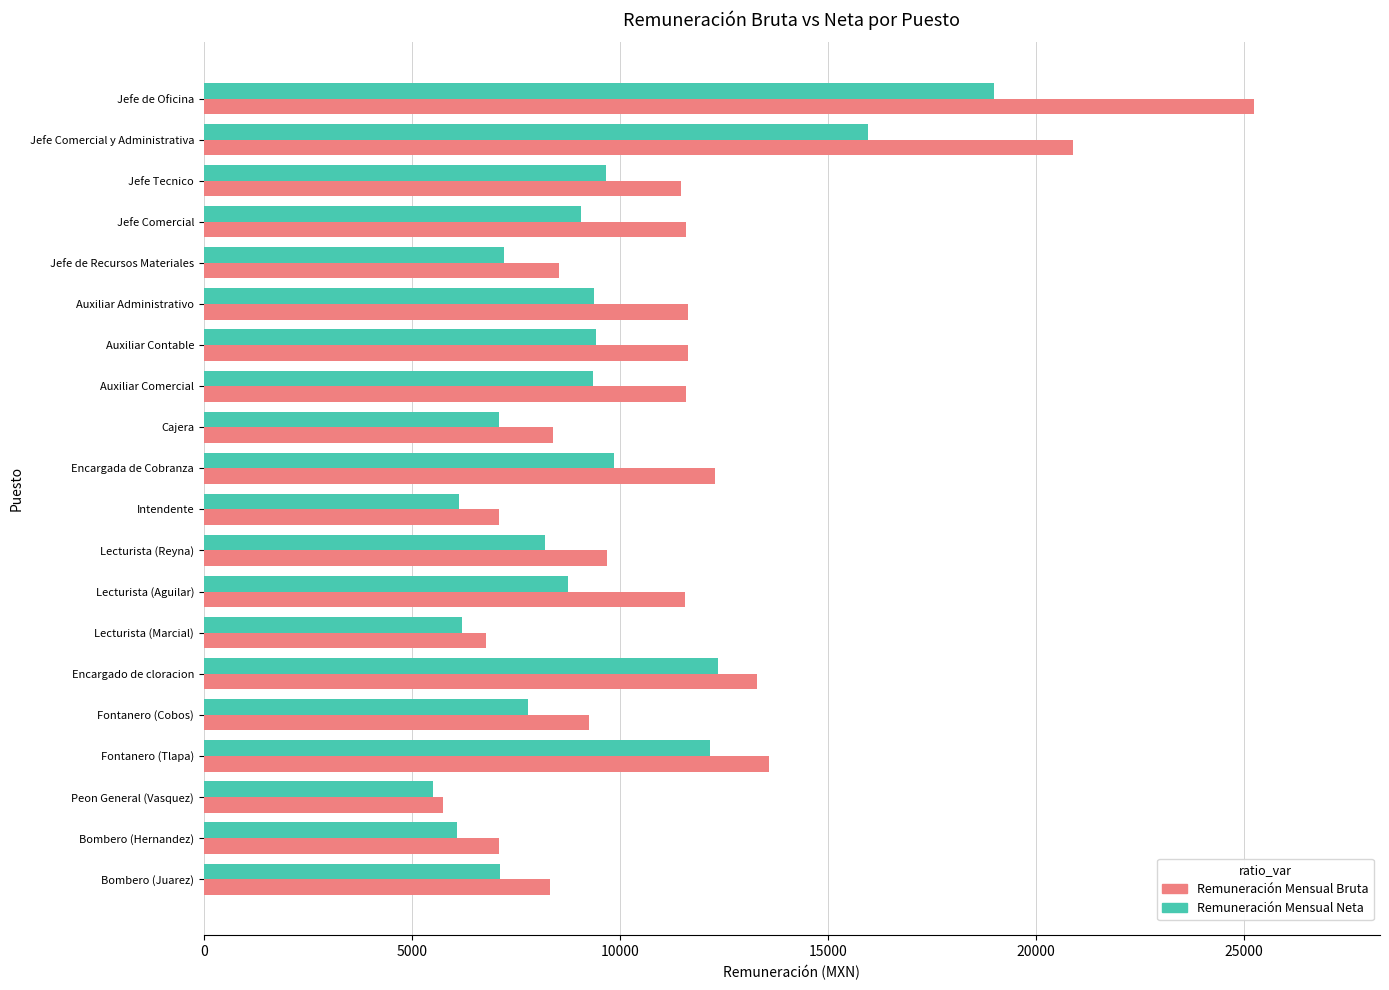

Which series has the largest range (max minus min)?

Remuneración Mensual Bruta